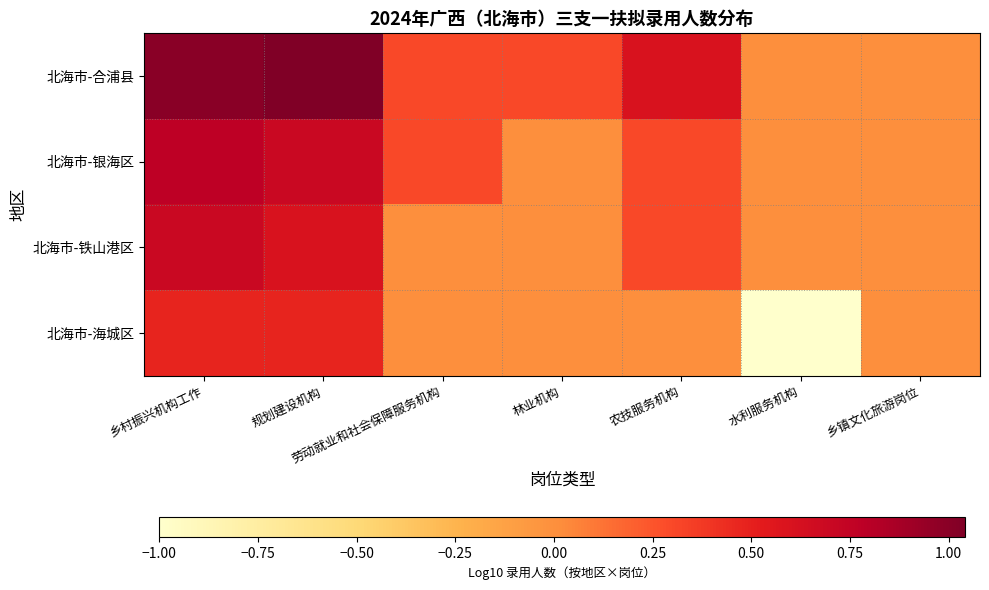

Reading left to right, transcribe all the data shown in this chart.

北海市-合浦县: 乡村振兴机构工作=1.0	规划建设机构=1.0	劳动就业和社会保障服务机构=0.3	林业机构=0.3	农技服务机构=0.6	水利服务机构=0.0	乡镇文化旅游岗位=0.0
北海市-银海区: 乡村振兴机构工作=0.8	规划建设机构=0.7	劳动就业和社会保障服务机构=0.3	林业机构=0.0	农技服务机构=0.3	水利服务机构=0.0	乡镇文化旅游岗位=0.0
北海市-铁山港区: 乡村振兴机构工作=0.7	规划建设机构=0.6	劳动就业和社会保障服务机构=0.0	林业机构=0.0	农技服务机构=0.3	水利服务机构=0.0	乡镇文化旅游岗位=0.0
北海市-海城区: 乡村振兴机构工作=0.5	规划建设机构=0.5	劳动就业和社会保障服务机构=0.0	林业机构=0.0	农技服务机构=0.0	水利服务机构=-1.0	乡镇文化旅游岗位=0.0